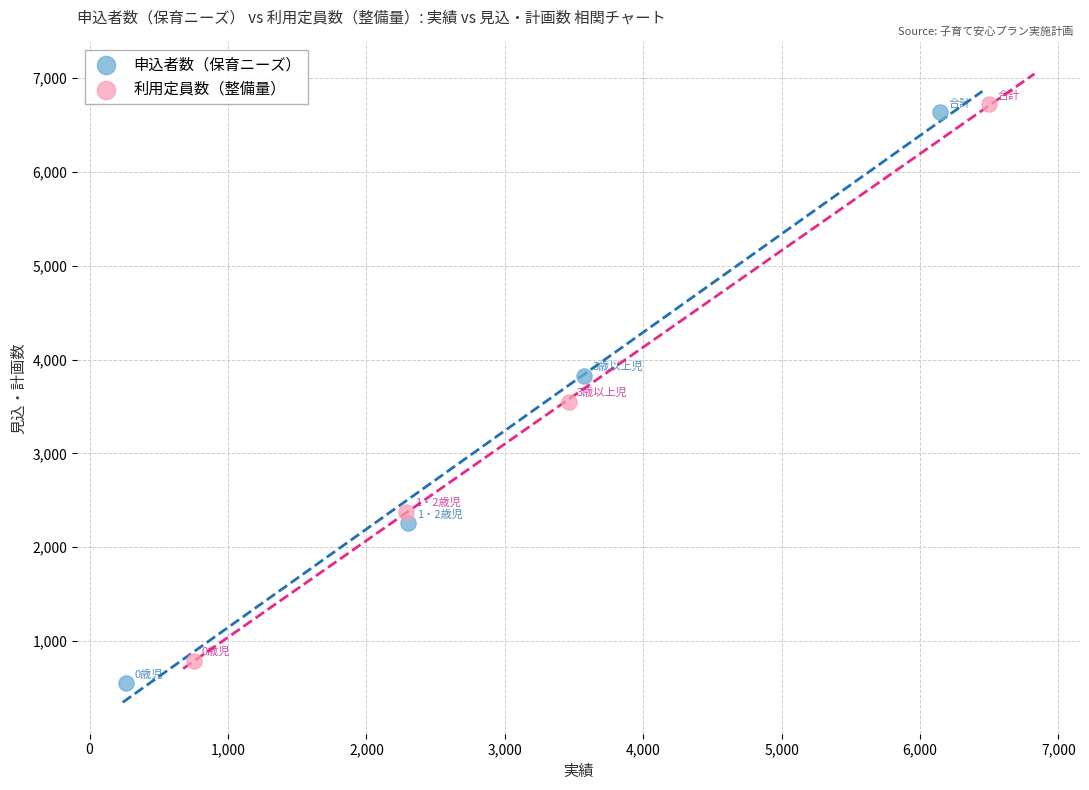

What are all the series names shown in the legend?

申込者数（保育ニーズ）, 利用定員数（整備量）